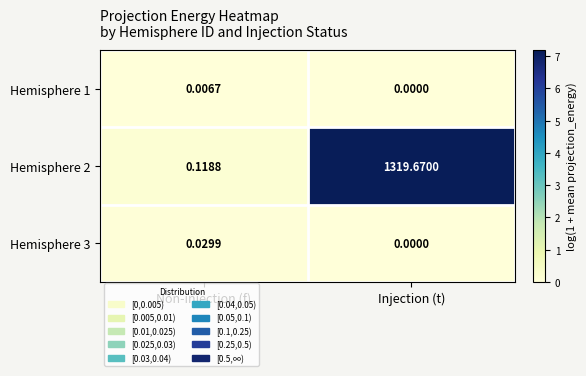

Rank the categories by Hemisphere 3 value from lowest to highest.

Injection (t), Non-injection (f)